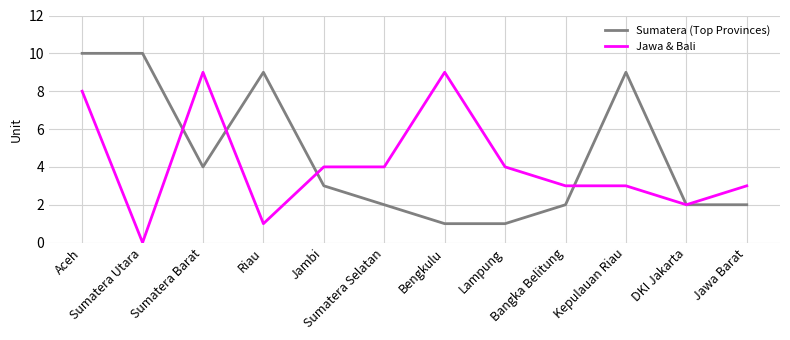

What is the maximum value for Sumatera (Top Provinces)?

10